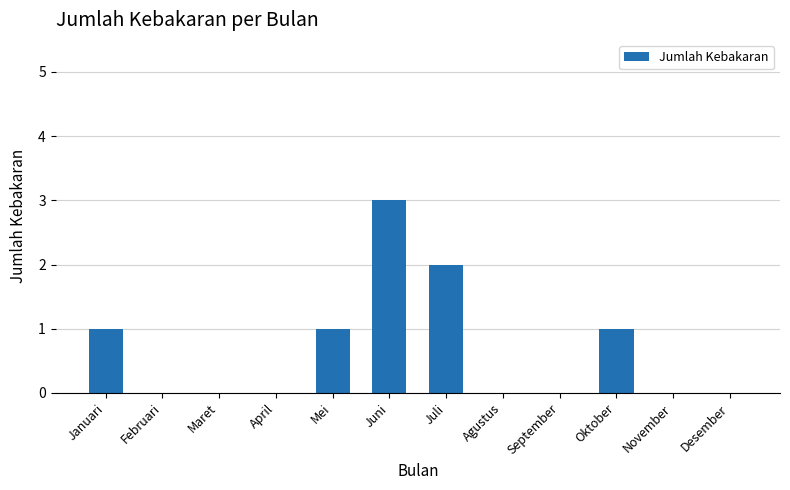

What is the sum of all values?

8